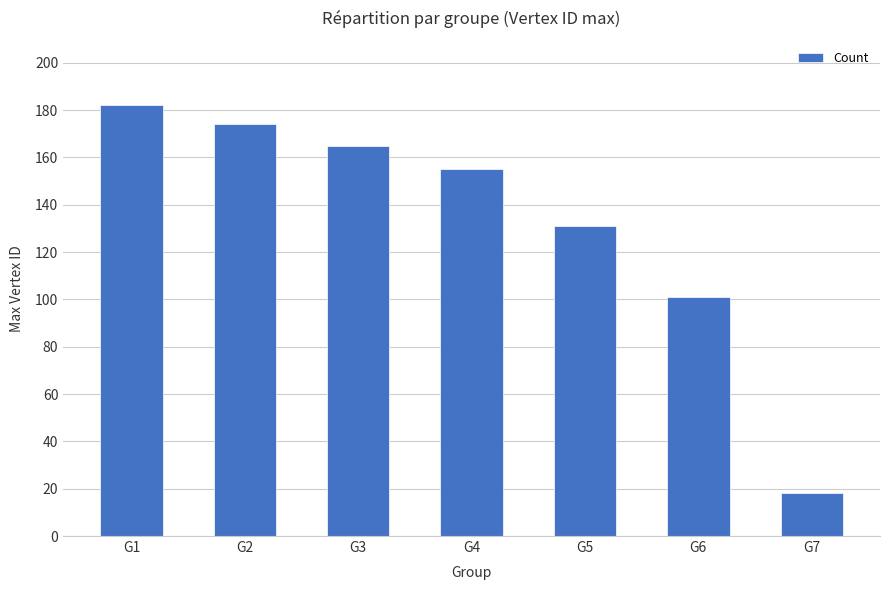

What is the difference between the values at G2 and G4?

19